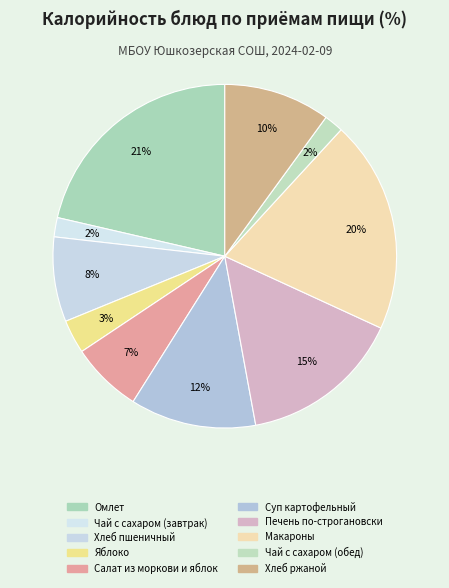

Count the number of slices in the pie.

10